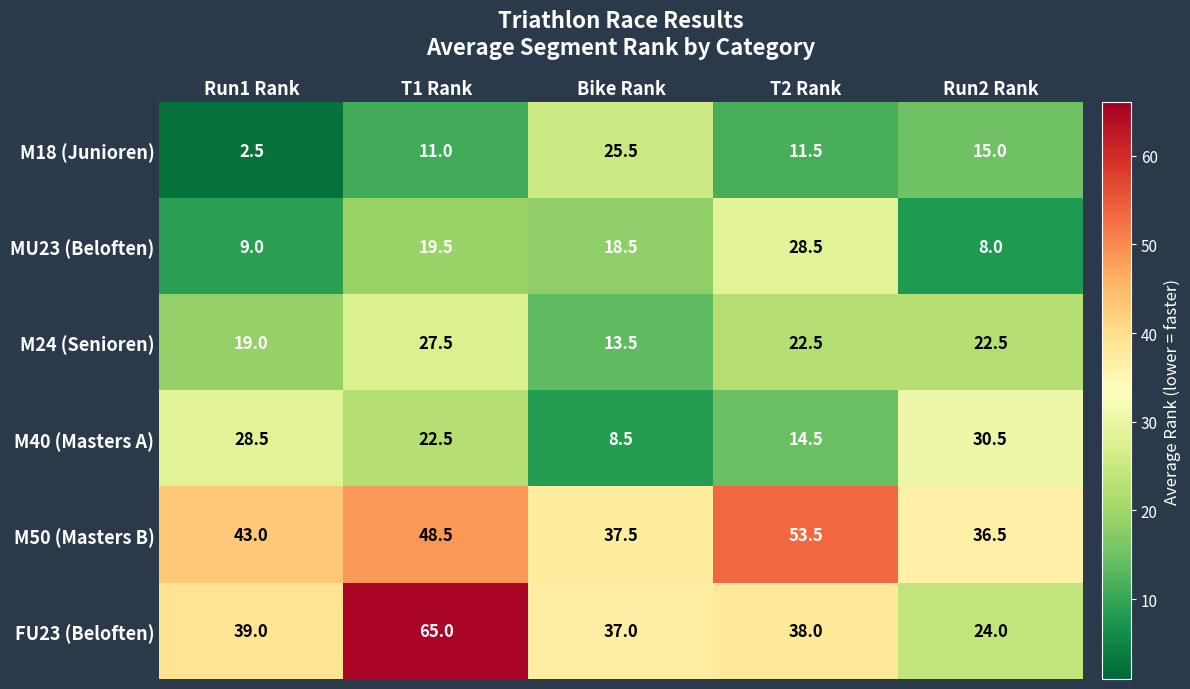

At which category does the chart reach its peak across all series?

T1 Rank